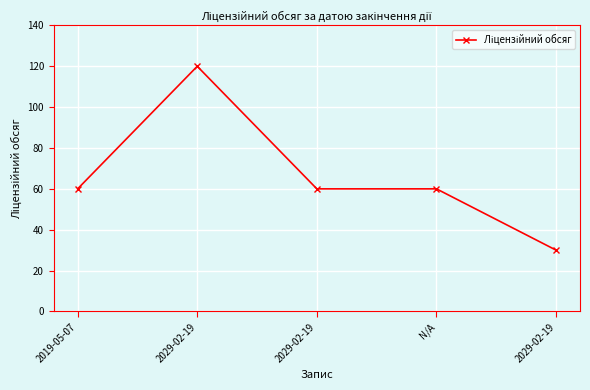

Count the number of categories in the chart.

5